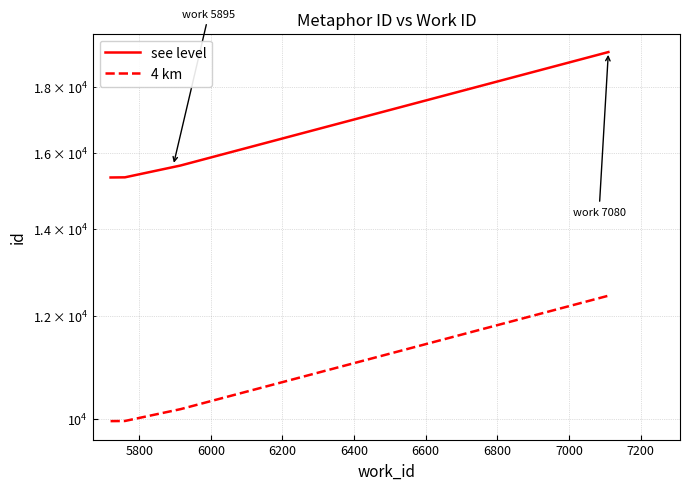

Rank the series at 6000 from highest to lowest value.

see level, 4 km